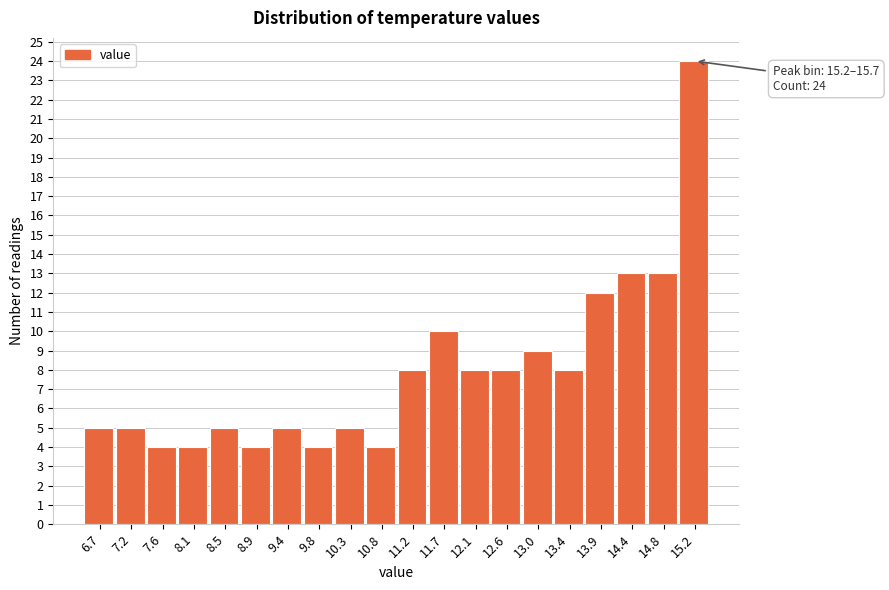

Reading right to left, list all the values displayed in this chart.

24	13	13	12	8	9	8	8	10	8	4	5	4	5	4	5	4	4	5	5